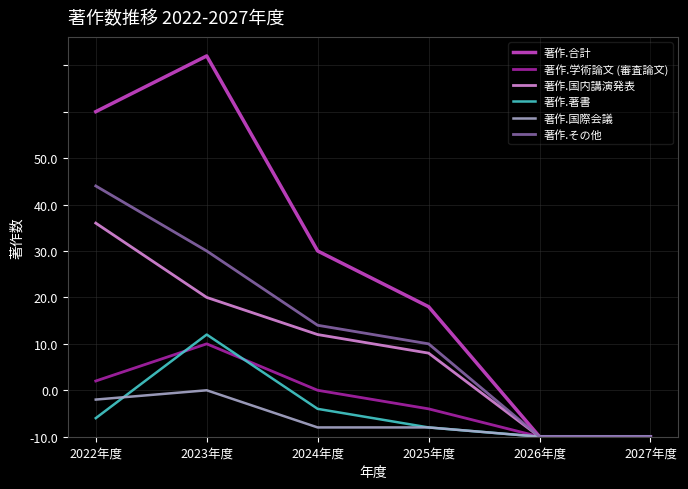

The value of 著作.国内講演発表 at 2026年度 is 0. True or false?

True